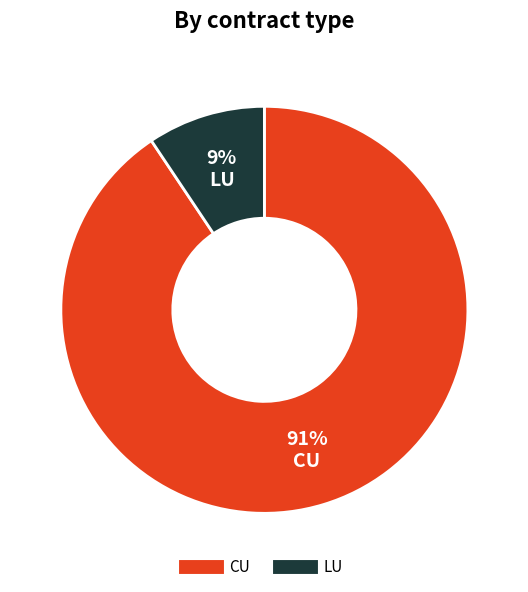

Which category has the biggest portion of the pie?

CU